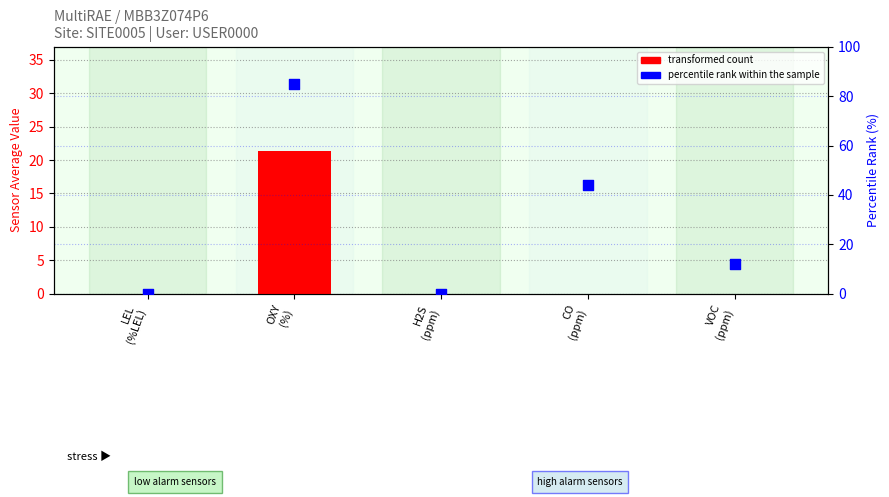

Is the value of percentile rank within the sample at CO
(ppm) greater than the value of transformed count at CO
(ppm)?

Yes